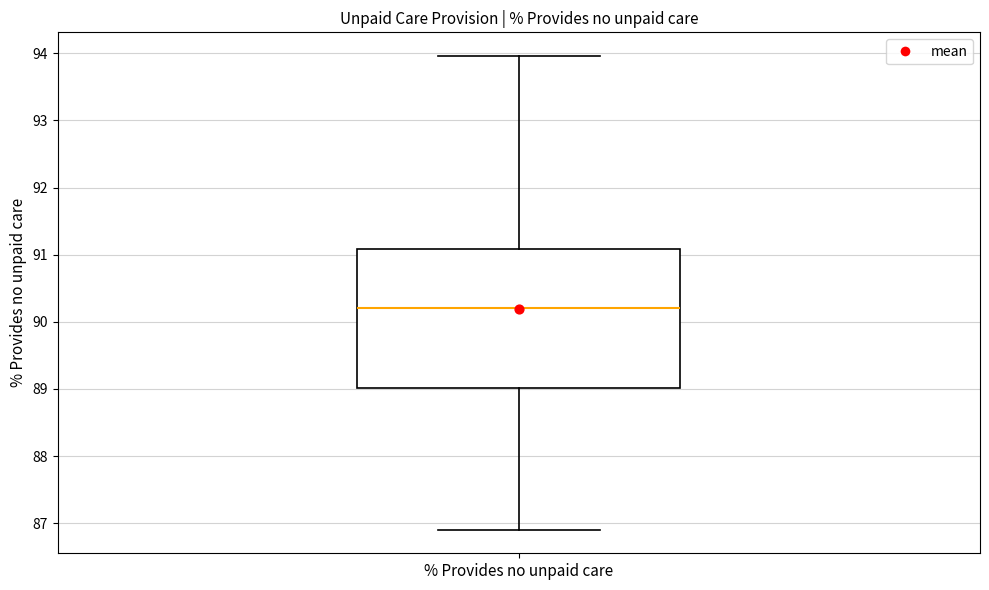

Transcribe this box plot: give where the median line is, the range the box spans, and where the two whiskers end, as read against the y-axis. The values are not printed on the chart, so give them approximately, as read against the axis.

median 90.2, box 89.0 to 91.1, whiskers 86.9 to 94.0